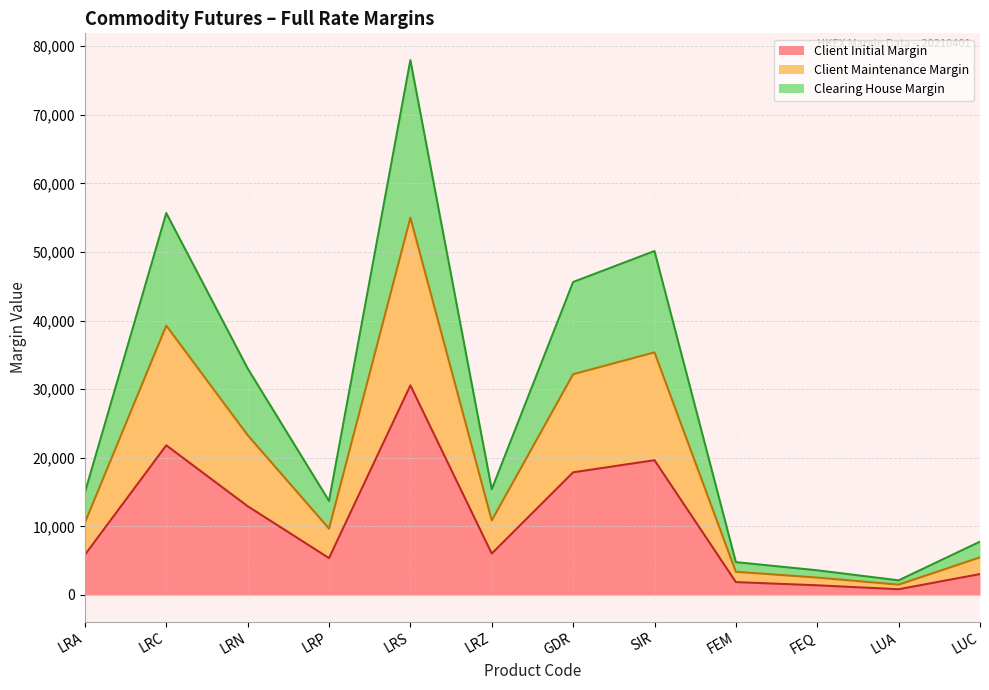

True or false: Client Maintenance Margin has more than 2 points higher than both neighbors.

True